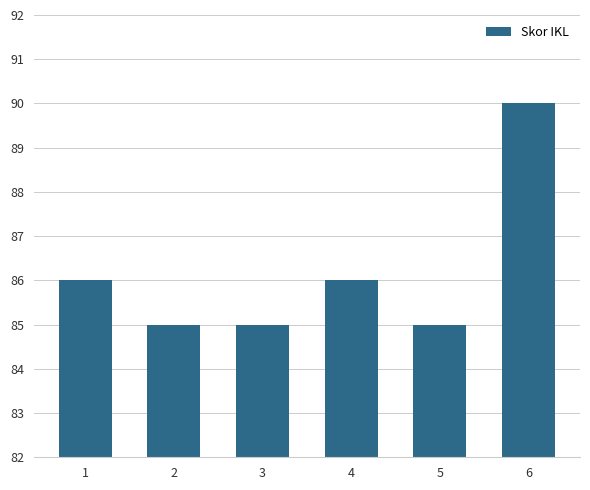

Reading right to left, transcribe all the data shown in this chart.

90	85	86	85	85	86